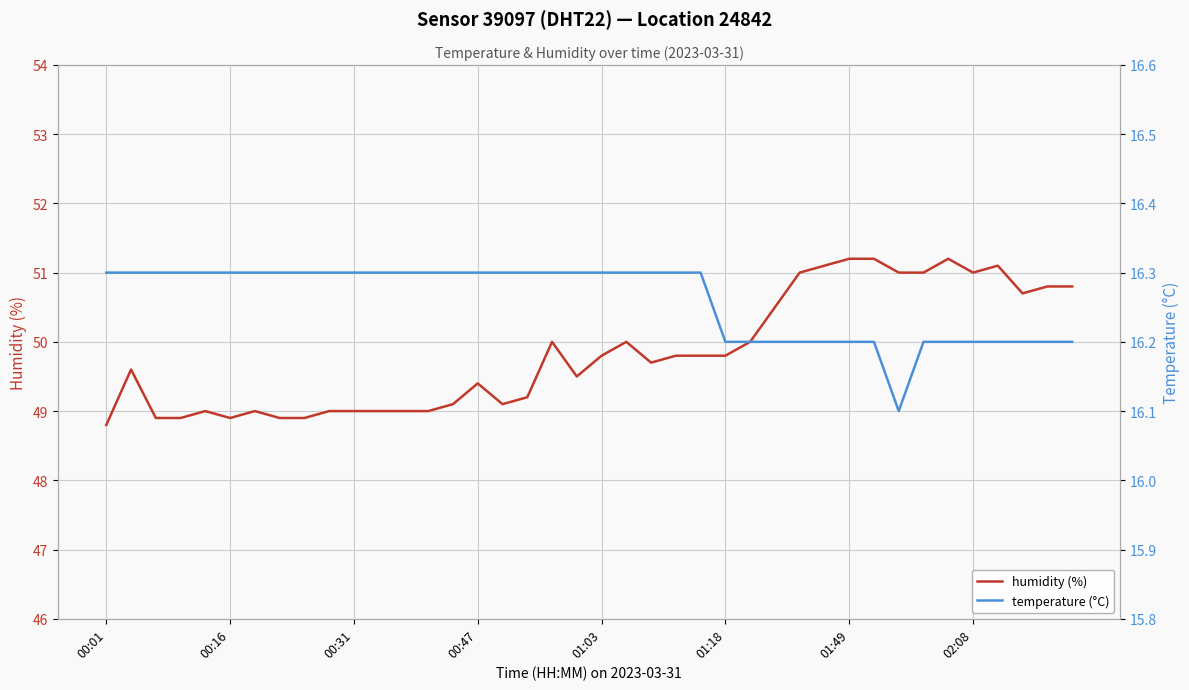

How many categories are shown in the chart?

40